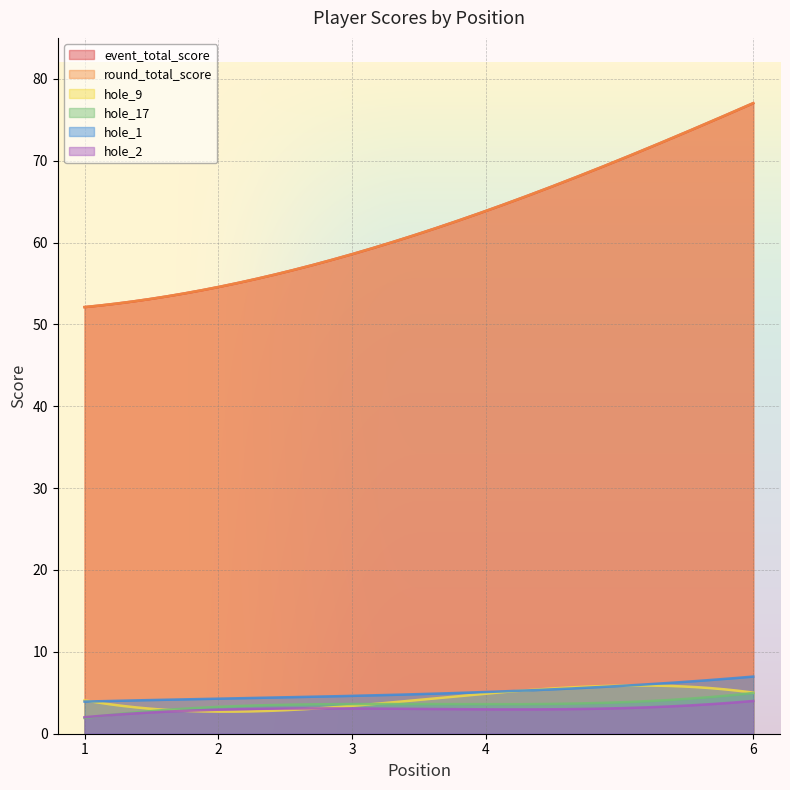

At which label does hole_9 reach its minimum?

2